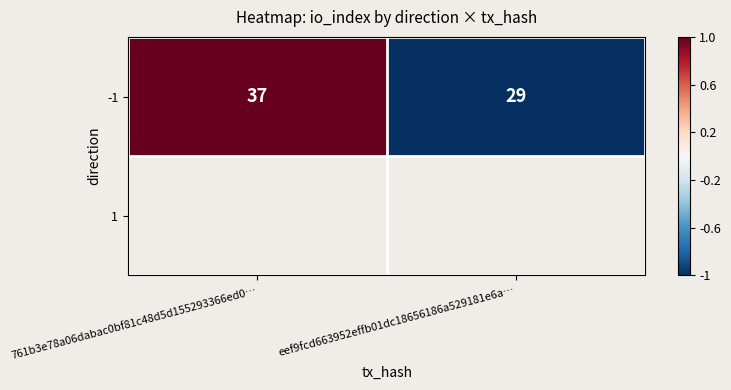

What is the greatest value displayed?

1